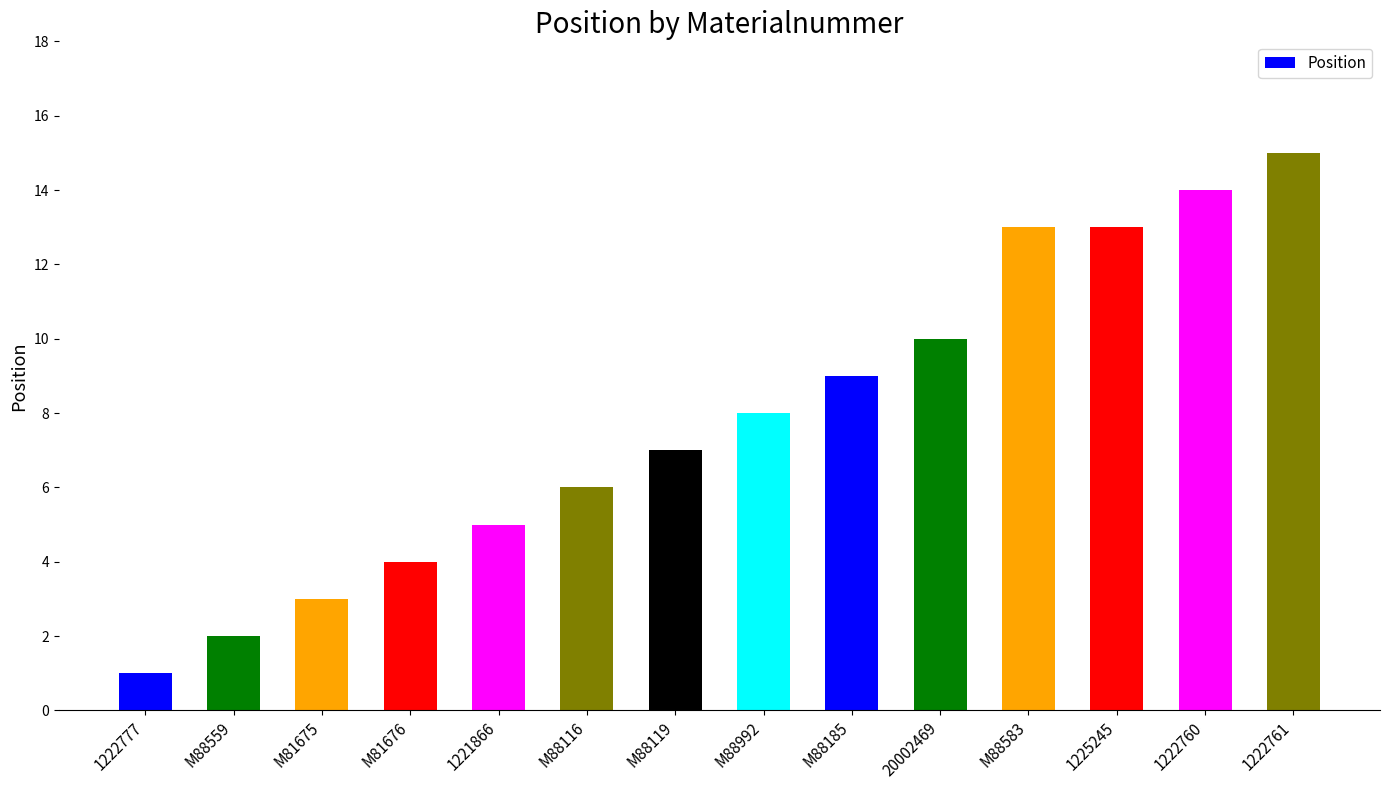

What is the greatest value displayed?

15